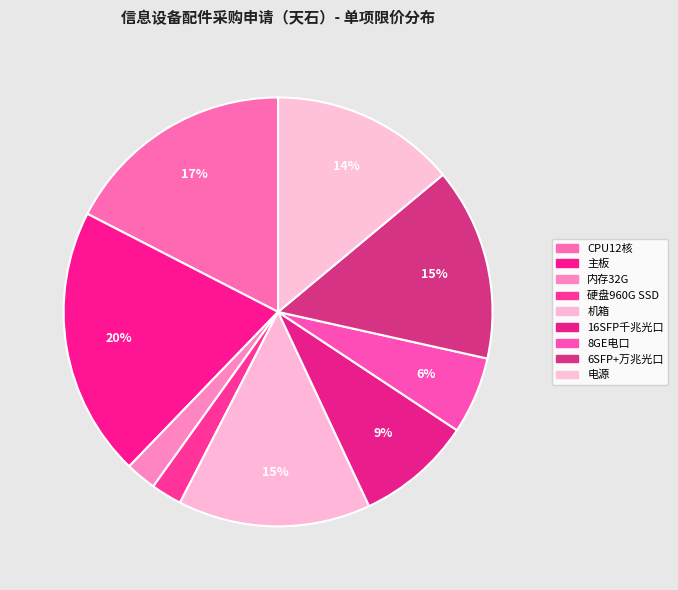

Count the number of slices in the pie.

9